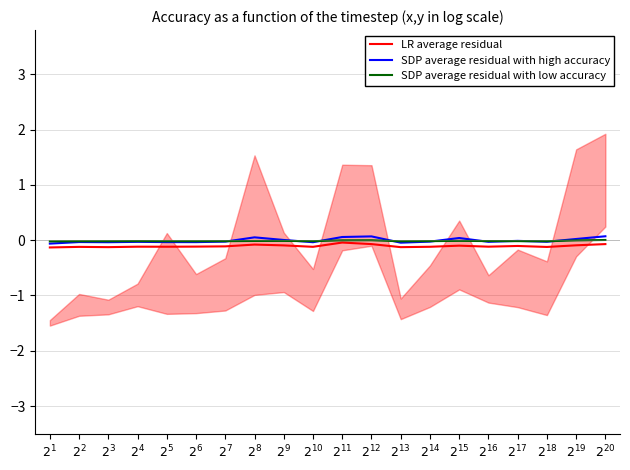

True or false: SDP average residual with low accuracy and LR average residual intersect in this chart.

False